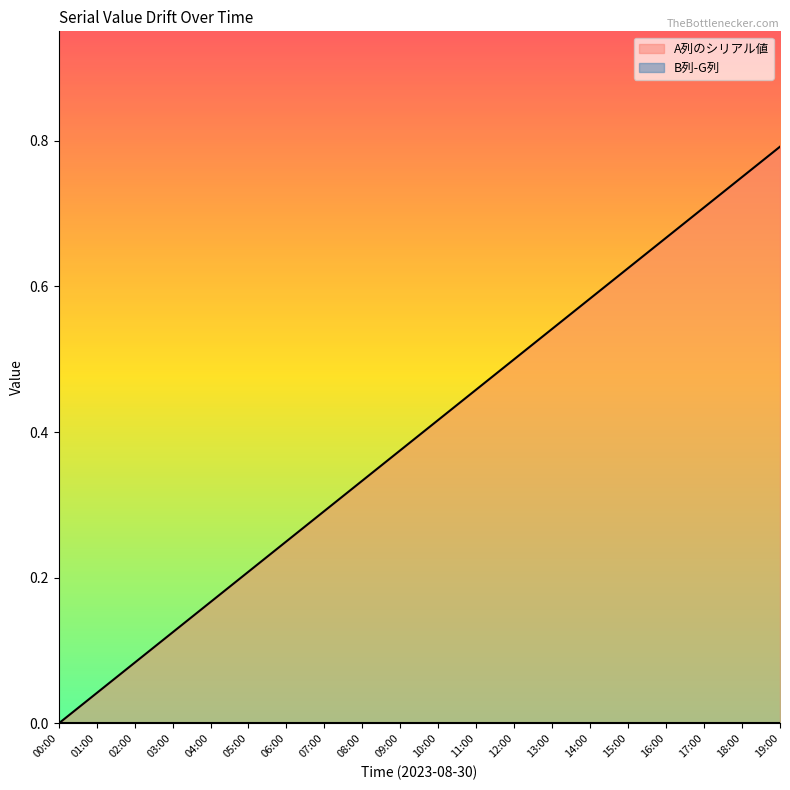

What is the label of the 13th point from the right?

07:00